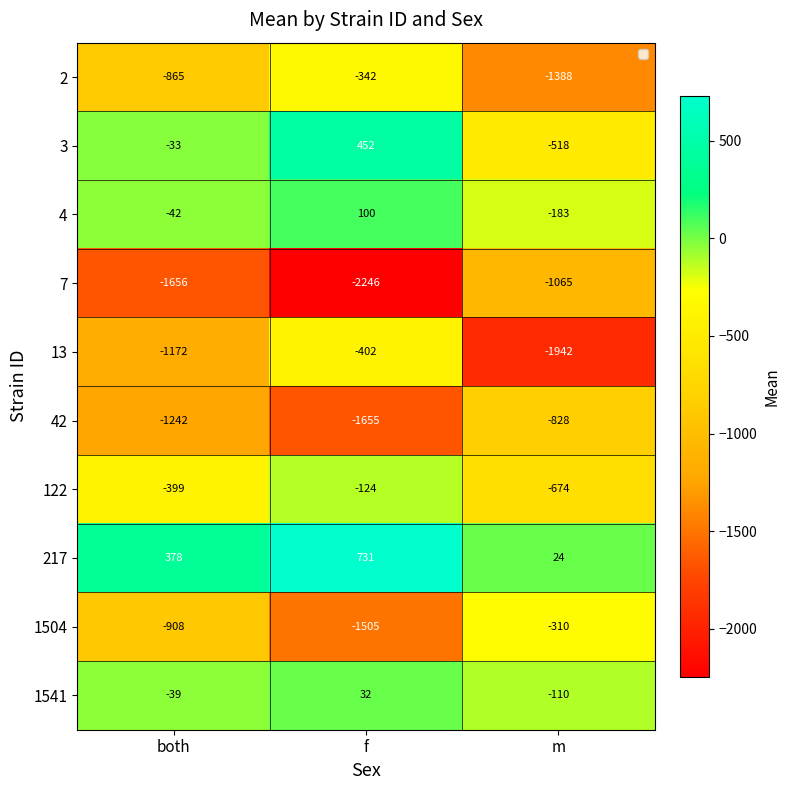

Reading left to right, transcribe all the data shown in this chart.

2: both=-865	f=-342	m=-1388
3: both=-33	f=452	m=-518
4: both=-42	f=100	m=-183
7: both=-1656	f=-2246	m=-1065
13: both=-1172	f=-402	m=-1942
42: both=-1242	f=-1655	m=-828
122: both=-399	f=-124	m=-674
217: both=378	f=731	m=24
1504: both=-908	f=-1505	m=-310
1541: both=-39	f=32	m=-110